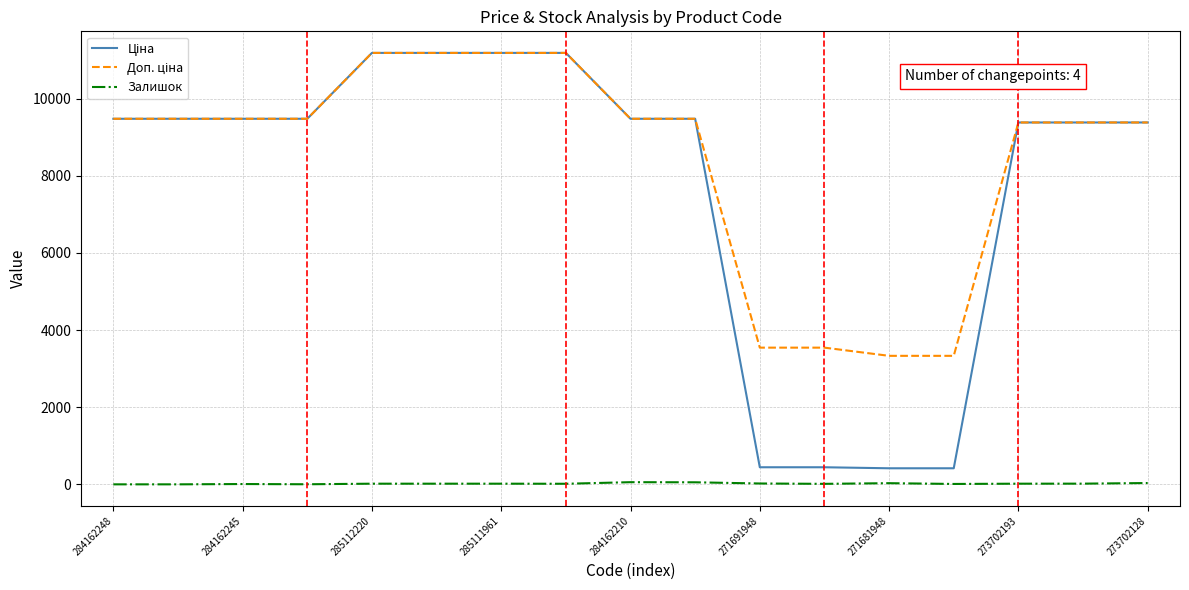

What is the greatest value displayed?

11188.2